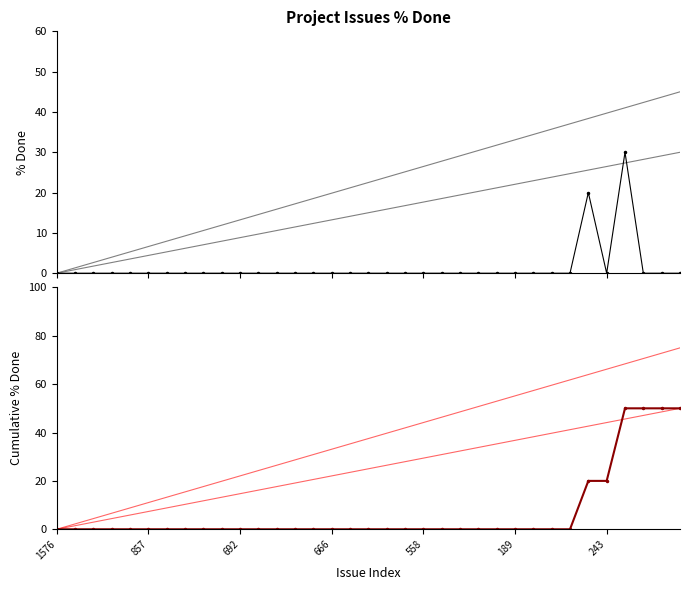

Which label corresponds to the smallest value in the chart?

1576